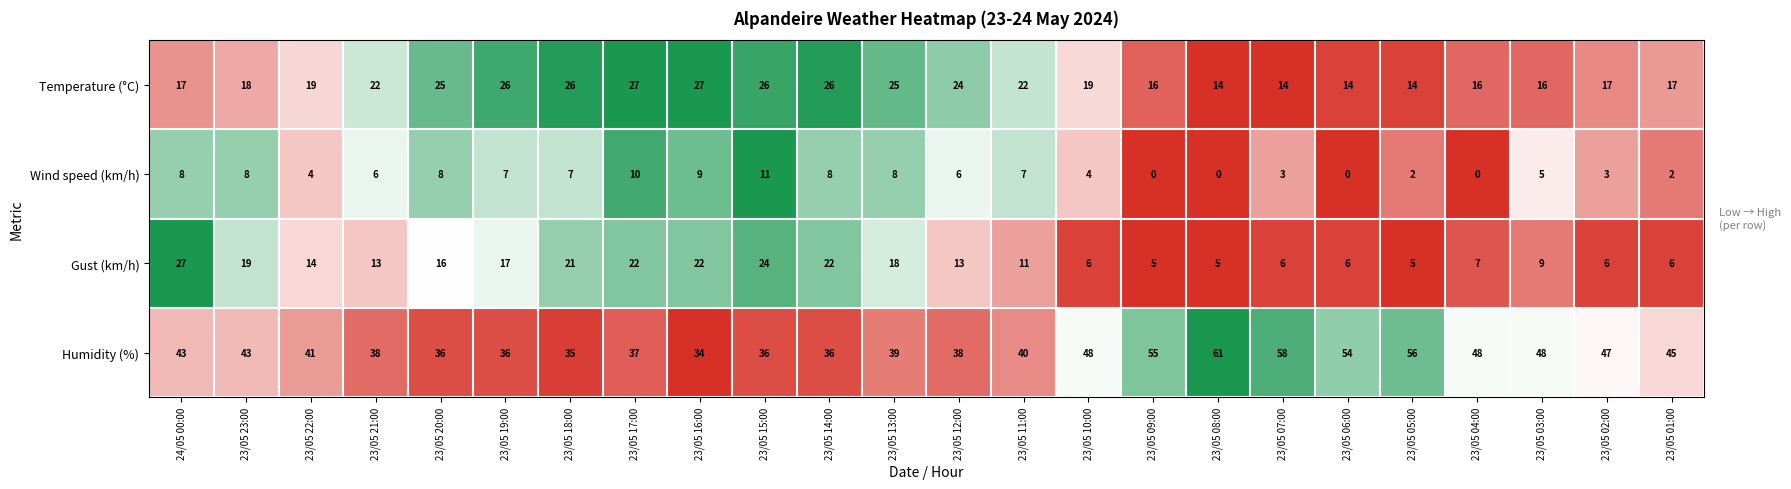

What is the difference between the maximum and minimum values in the Gust (km/h) series?

22